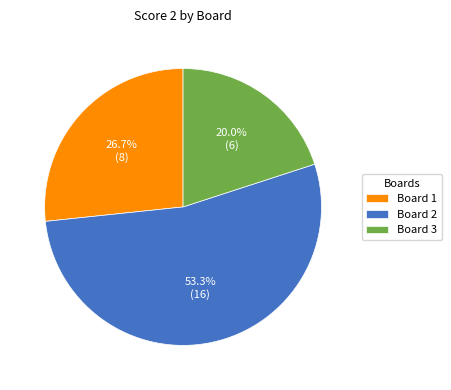

What percentage is the Board 1 slice, to the nearest percent?

27%